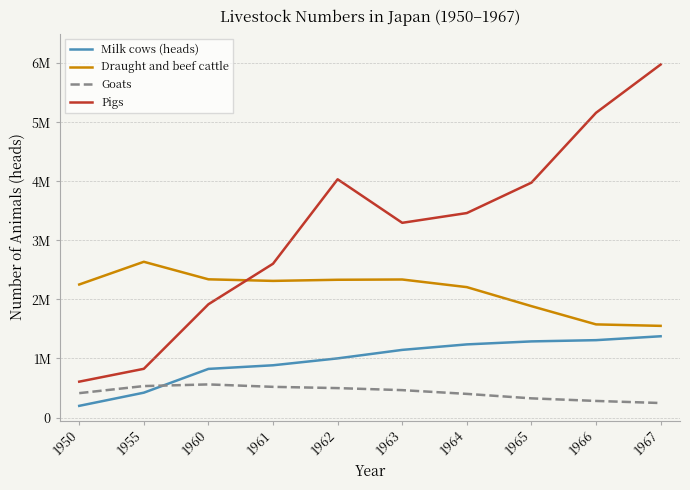

At which category does Draught and beef cattle reach its first local valley?

1961